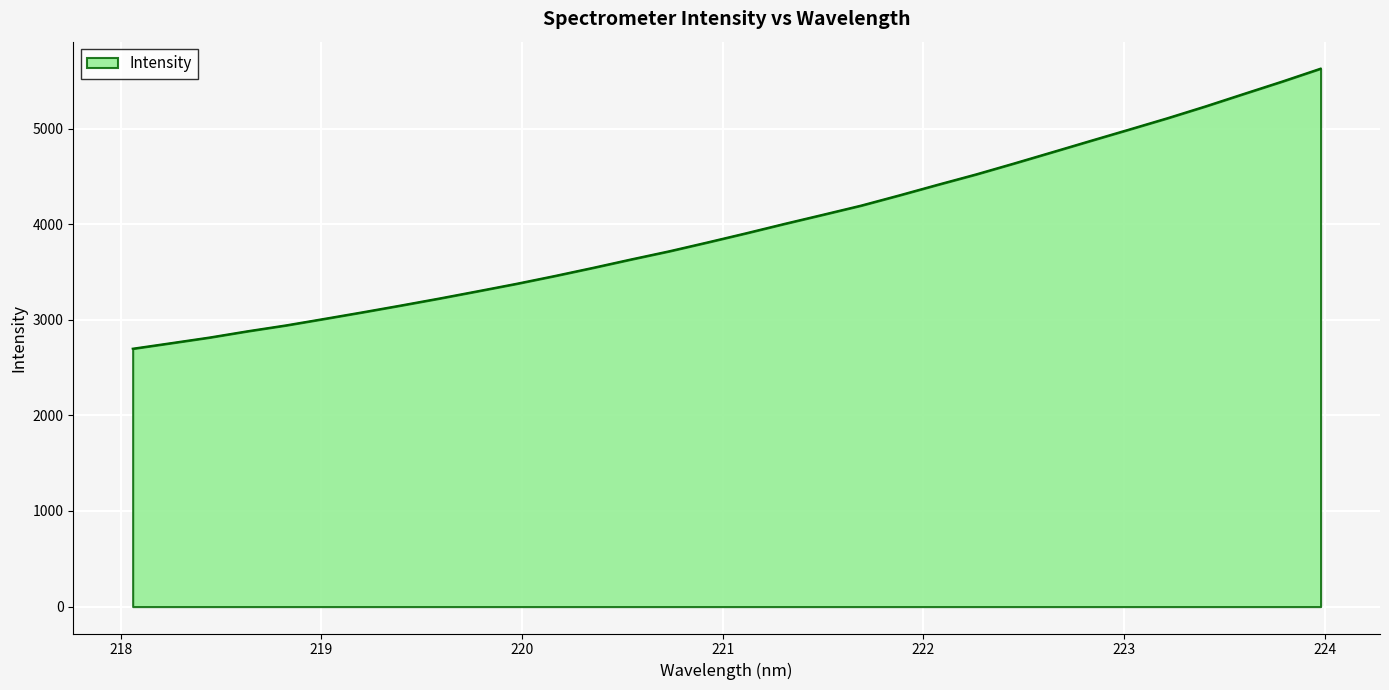

What is the difference between the maximum and minimum values?

2929.3